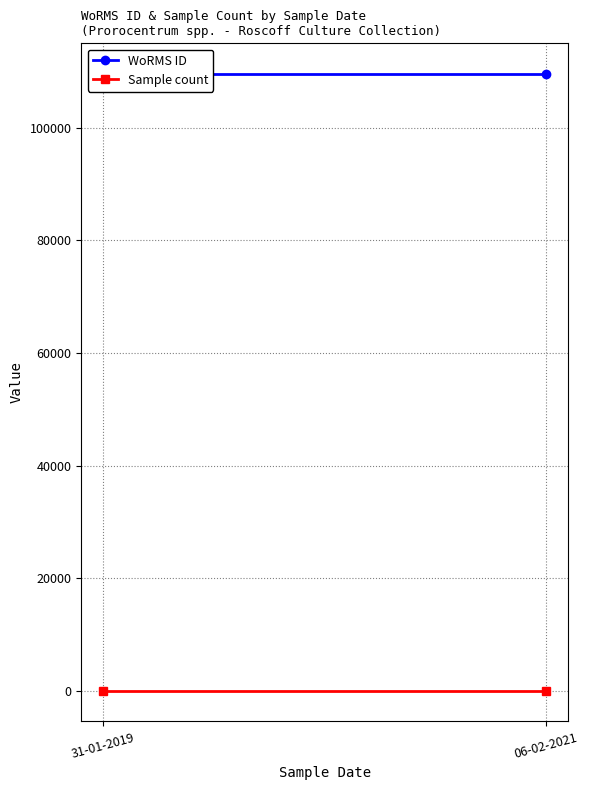

Reading left to right, transcribe all the data shown in this chart.

WoRMS ID: 31-01-2019=109566	06-02-2021=109566
Sample count: 31-01-2019=2	06-02-2021=2